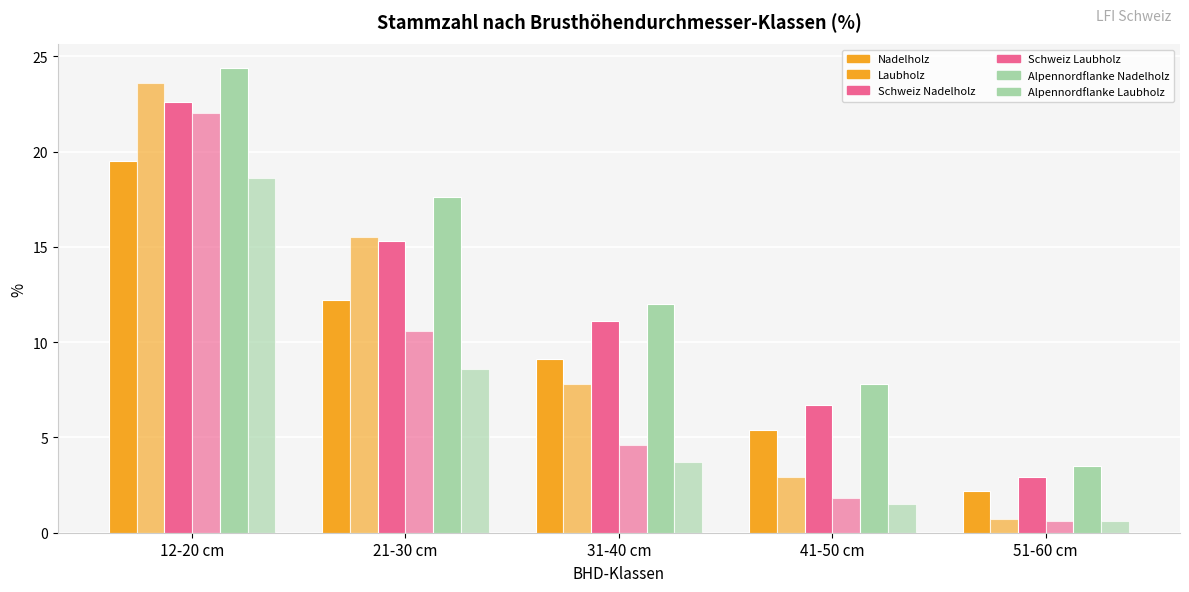

At which category is the sum across all series the highest?

12-20 cm